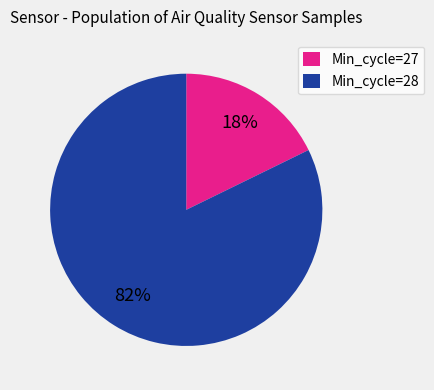

Which has a higher value, Min_cycle=27 or Min_cycle=28?

Min_cycle=28